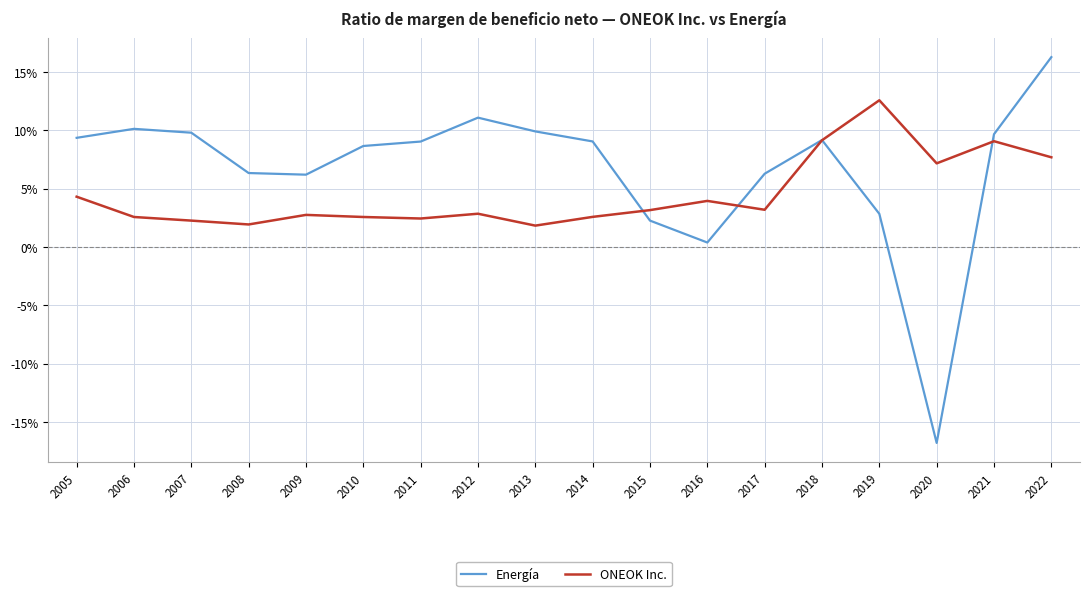

What are all the series names shown in the legend?

Energía, ONEOK Inc.